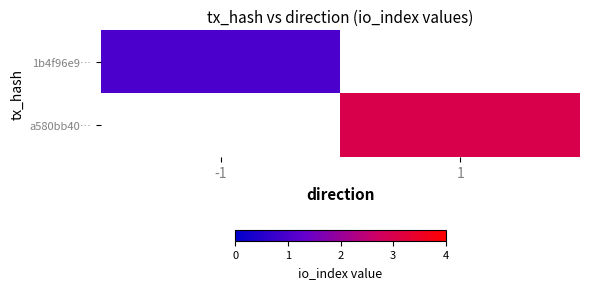

At which label does 1b4f96e9… reach its peak?

-1